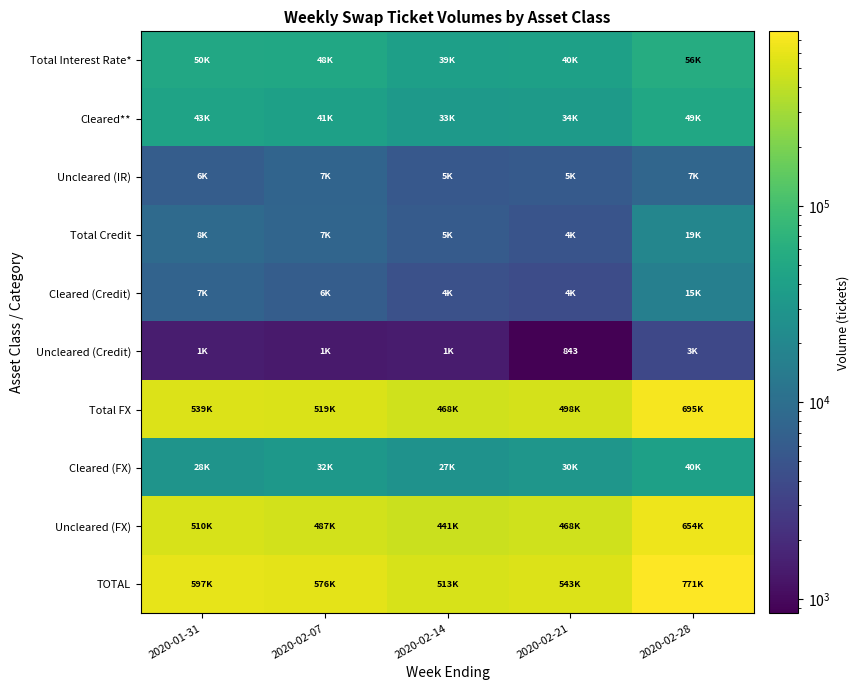

What value does the Total FX series have at 2020-02-14?

468461